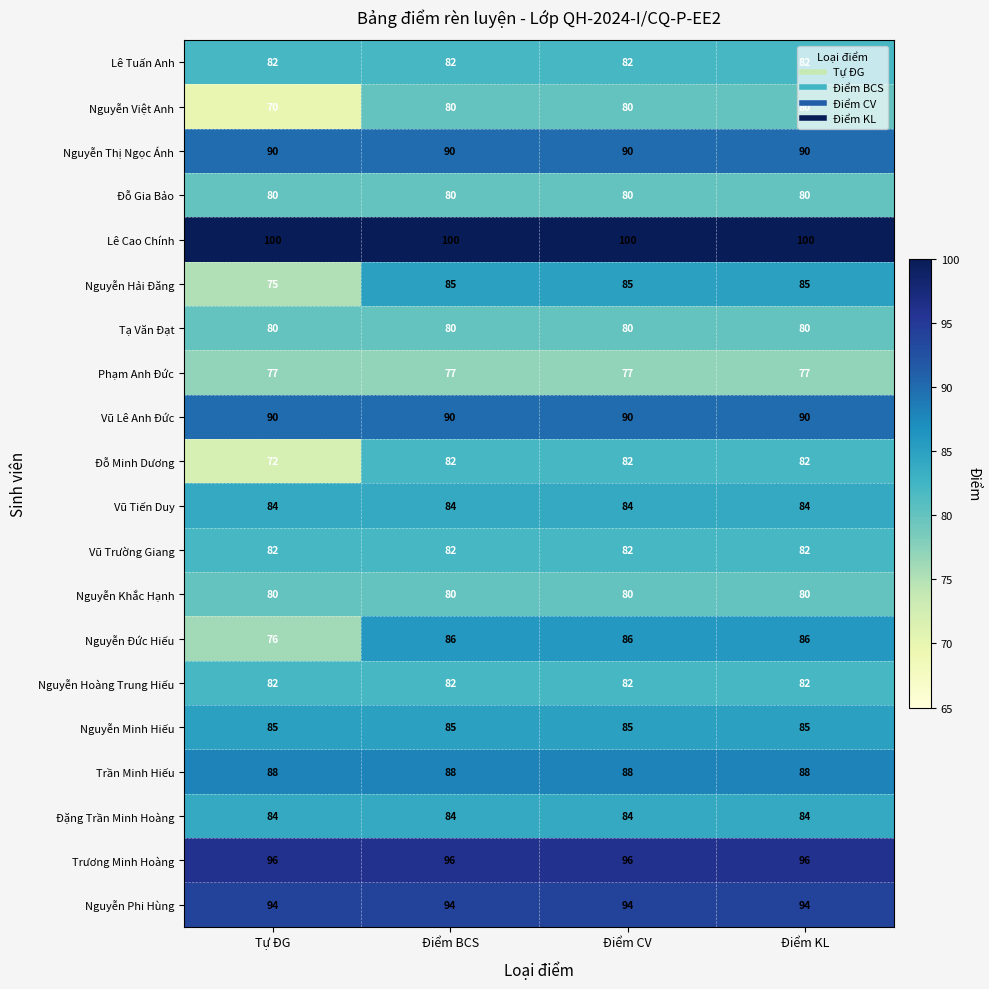

What is the minimum value shown in the chart?

70